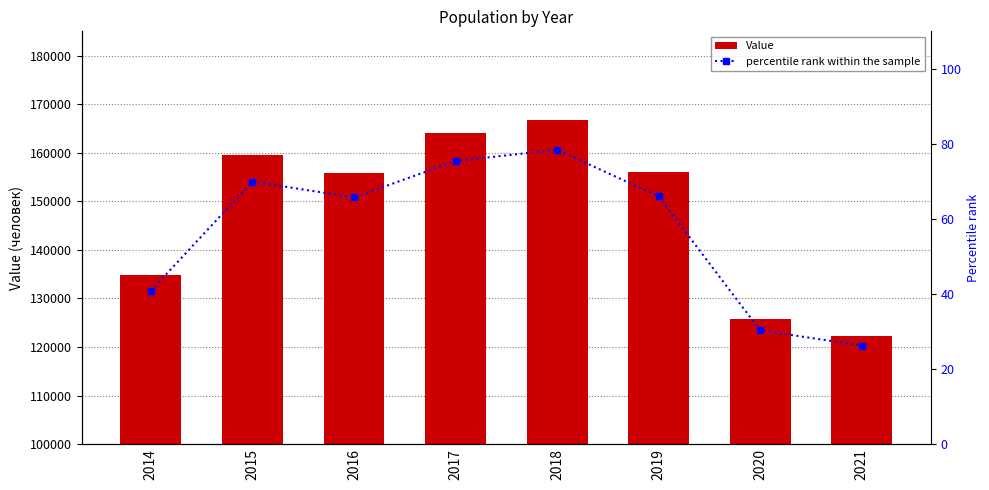

The Value series shows 216881.4 at 2018. True or false?

False